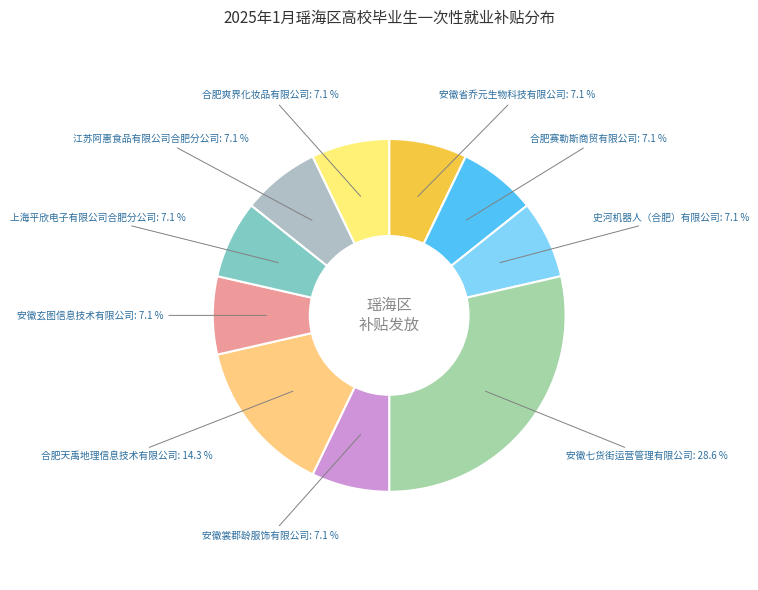

Approximately how many times larger is the value at 合肥天禹地理信息技术有限公司 compared to 安徽七货街运营管理有限公司?

0.5